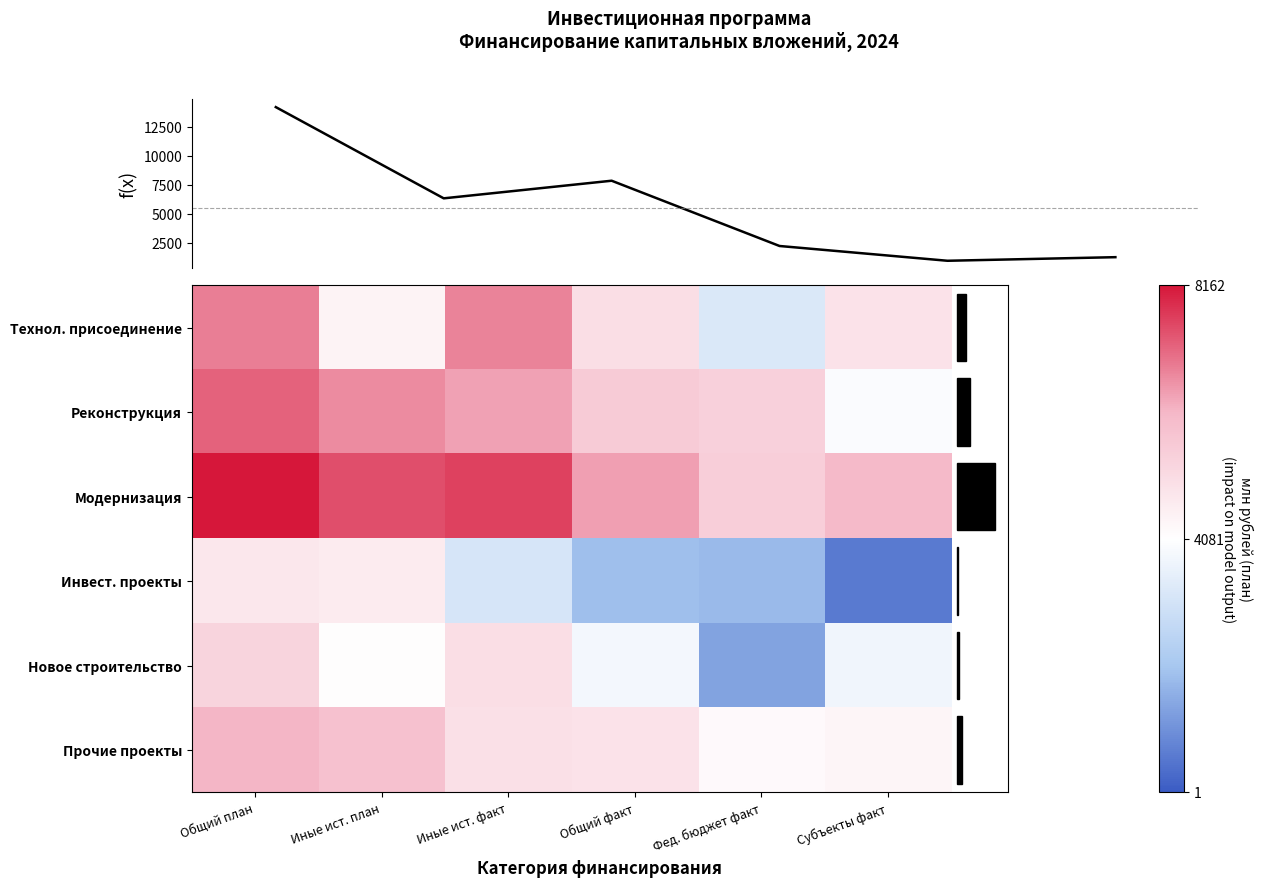

At which label does Модернизация reach its minimum?

Фед. бюджет факт